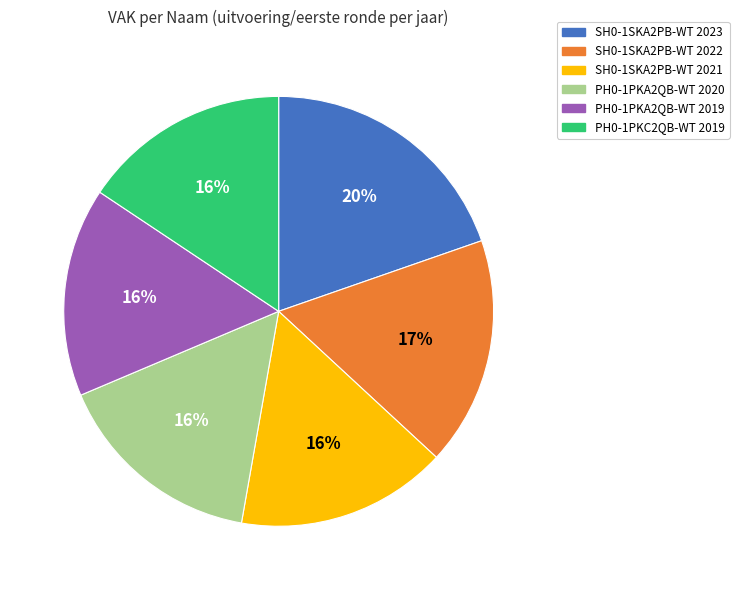

How many segments does this pie chart have?

6